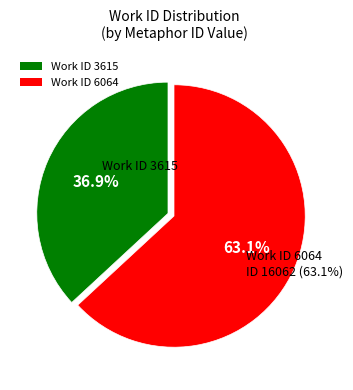

True or false: 3615 accounts for 25% of the total.

False